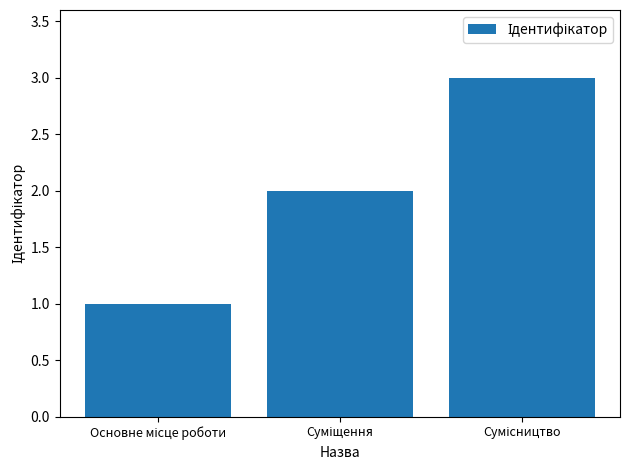

Reading left to right, extract all data points from this chart.

1	2	3